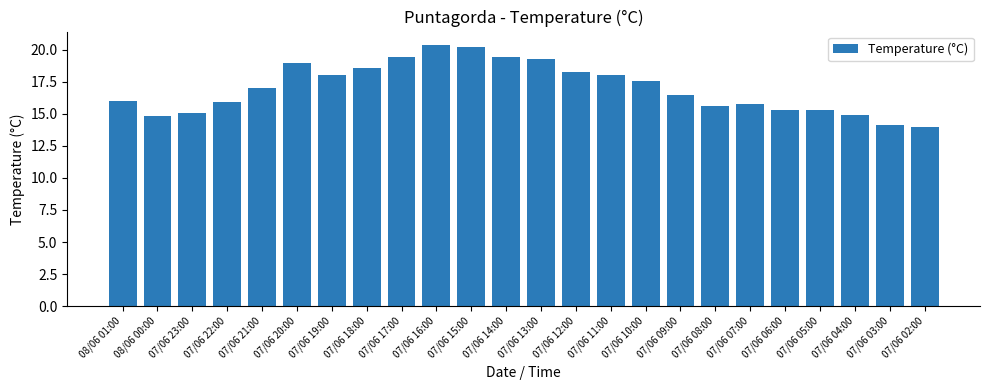

What is the minimum value shown in the chart?

14.0